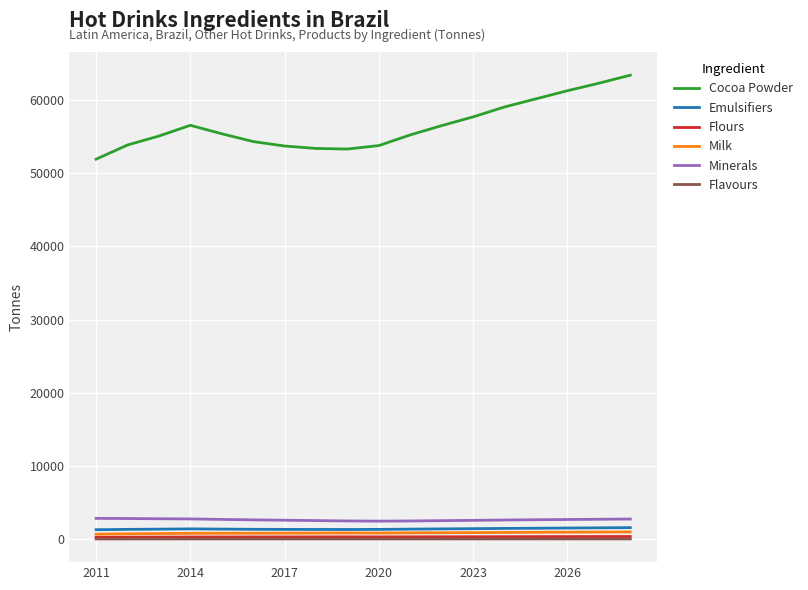

Does the chart have visible grid lines?

Yes